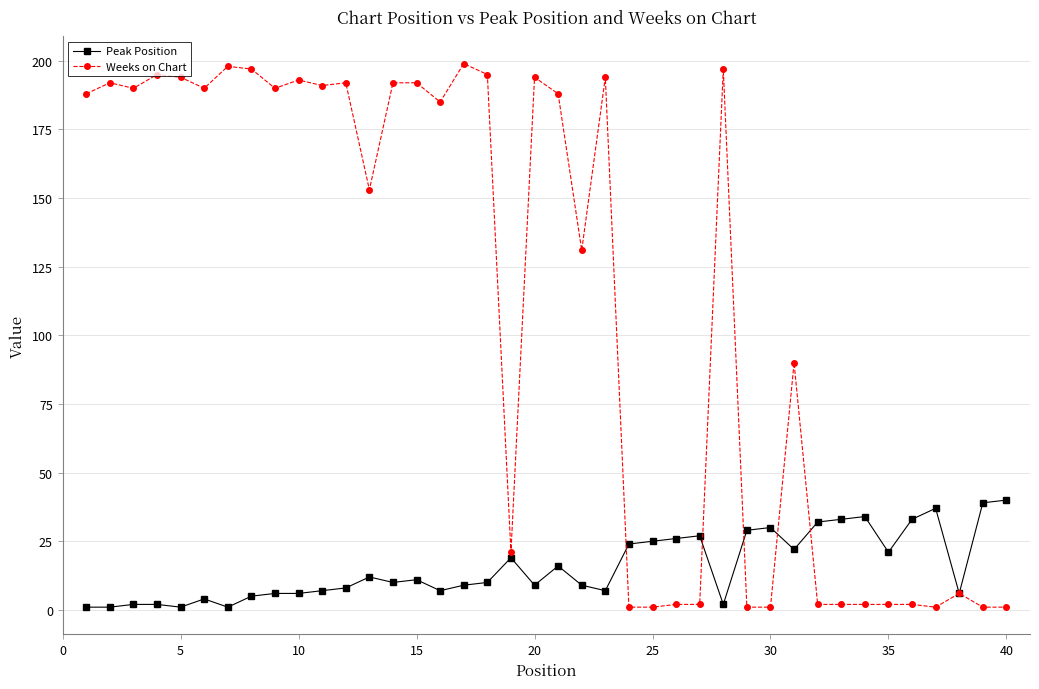

Which series has the largest total across all categories?

Weeks on Chart